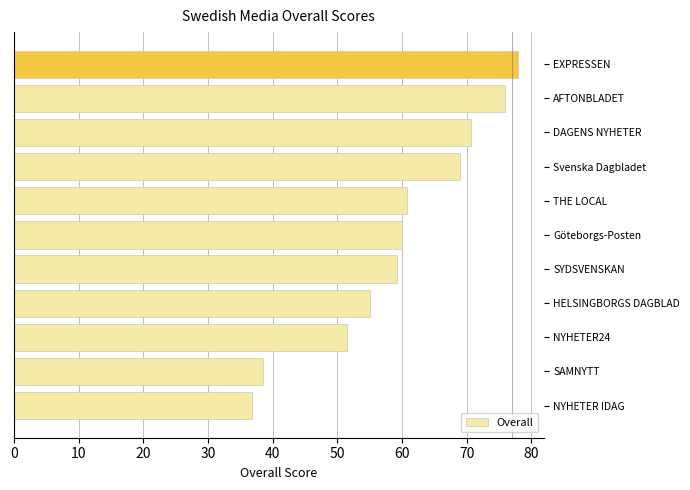

What is the average value?

59.6